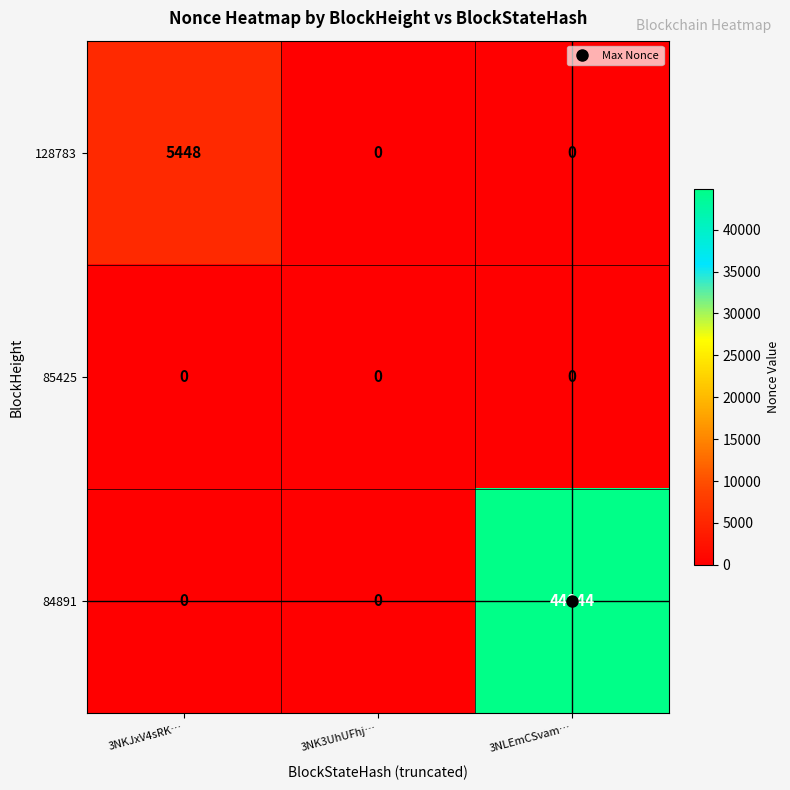

Count the 84891 values in the range 0 to 44844.

3